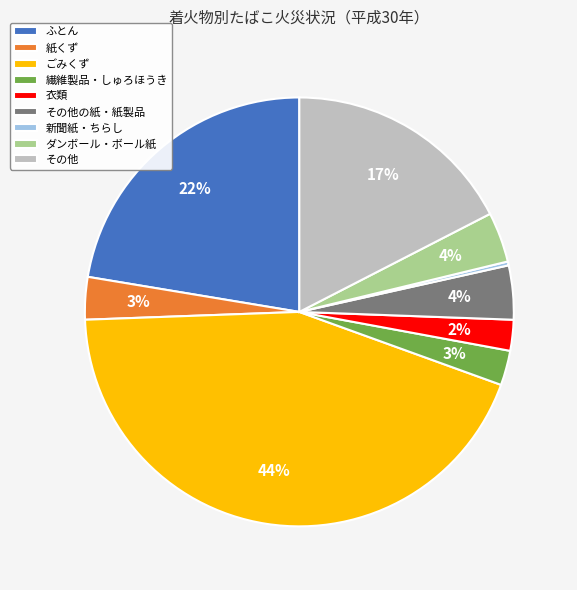

Which has a higher value, ごみくず or 新聞紙・ちらし?

ごみくず